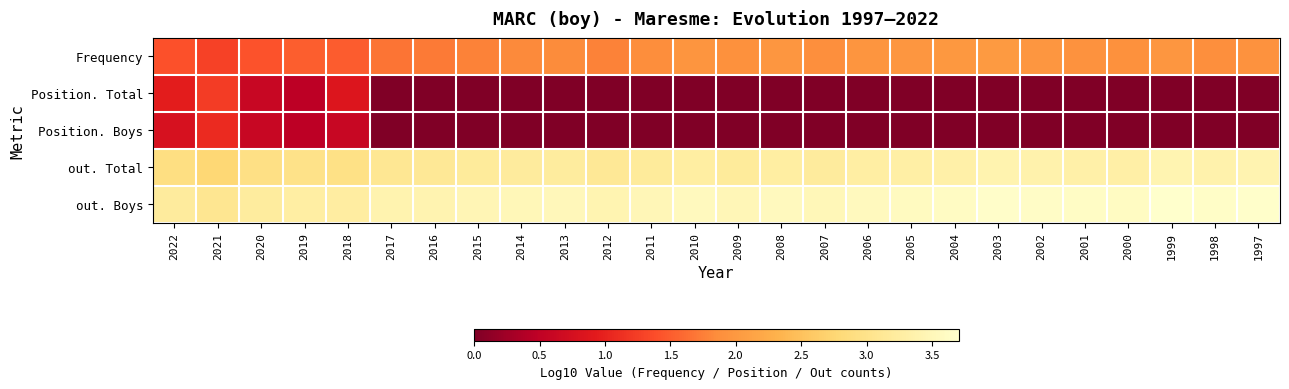

Reading right to left, what are all the values shown in this chart?

Frequency: 1997=1.9	1998=1.9	1999=2.0	2000=1.9	2001=1.9	2002=2.0	2003=2.0	2004=2.0	2005=2.0	2006=2.0	2007=1.9	2008=2.0	2009=1.9	2010=2.0	2011=1.9	2012=1.8	2013=1.8	2014=1.8	2015=1.8	2016=1.7	2017=1.7	2018=1.5	2019=1.5	2020=1.4	2021=1.3	2022=1.4
Position. Total: 1997=0.0	1998=0.0	1999=0.0	2000=0.0	2001=0.0	2002=0.0	2003=0.0	2004=0.0	2005=0.0	2006=0.0	2007=0.0	2008=0.0	2009=0.0	2010=0.0	2011=0.0	2012=0.0	2013=0.0	2014=0.0	2015=0.0	2016=0.0	2017=0.0	2018=0.8	2019=0.5	2020=0.6	2021=1.2	2022=1.0
Position. Boys: 1997=0.0	1998=0.0	1999=0.0	2000=0.0	2001=0.0	2002=0.0	2003=0.0	2004=0.0	2005=0.0	2006=0.0	2007=0.0	2008=0.0	2009=0.0	2010=0.0	2011=0.0	2012=0.0	2013=0.0	2014=0.0	2015=0.0	2016=0.0	2017=0.0	2018=0.6	2019=0.5	2020=0.6	2021=1.1	2022=0.8
out. Total: 1997=3.4	1998=3.4	1999=3.4	2000=3.3	2001=3.3	2002=3.4	2003=3.4	2004=3.3	2005=3.3	2006=3.3	2007=3.2	2008=3.3	2009=3.2	2010=3.3	2011=3.2	2012=3.1	2013=3.2	2014=3.2	2015=3.2	2016=3.1	2017=3.1	2018=3.0	2019=3.0	2020=2.9	2021=2.8	2022=2.9
out. Boys: 1997=3.7	1998=3.7	1999=3.7	2000=3.6	2001=3.6	2002=3.6	2003=3.7	2004=3.6	2005=3.6	2006=3.5	2007=3.5	2008=3.6	2009=3.5	2010=3.5	2011=3.5	2012=3.4	2013=3.5	2014=3.5	2015=3.5	2016=3.4	2017=3.4	2018=3.3	2019=3.3	2020=3.2	2021=3.1	2022=3.2